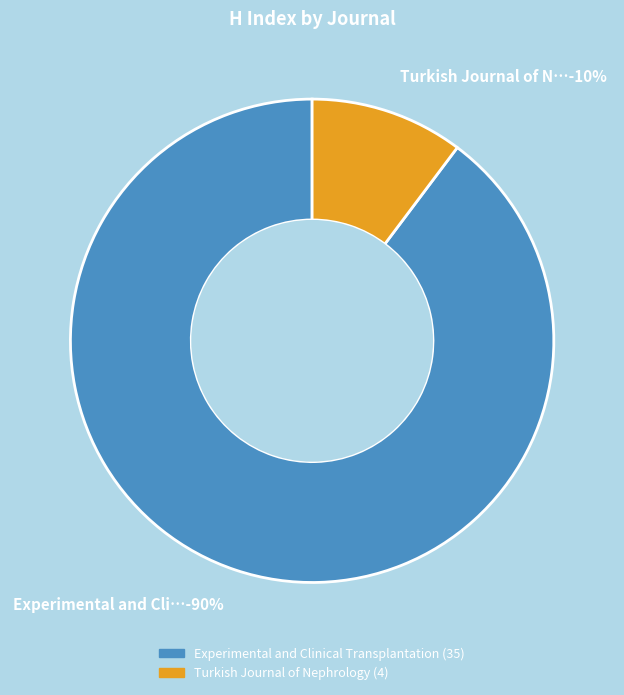

What is the ratio of the value at Turkish Journal of Nephrology (Rank 2) to the value at Experimental and Clinical Transplantation (Rank 1)?

0.1